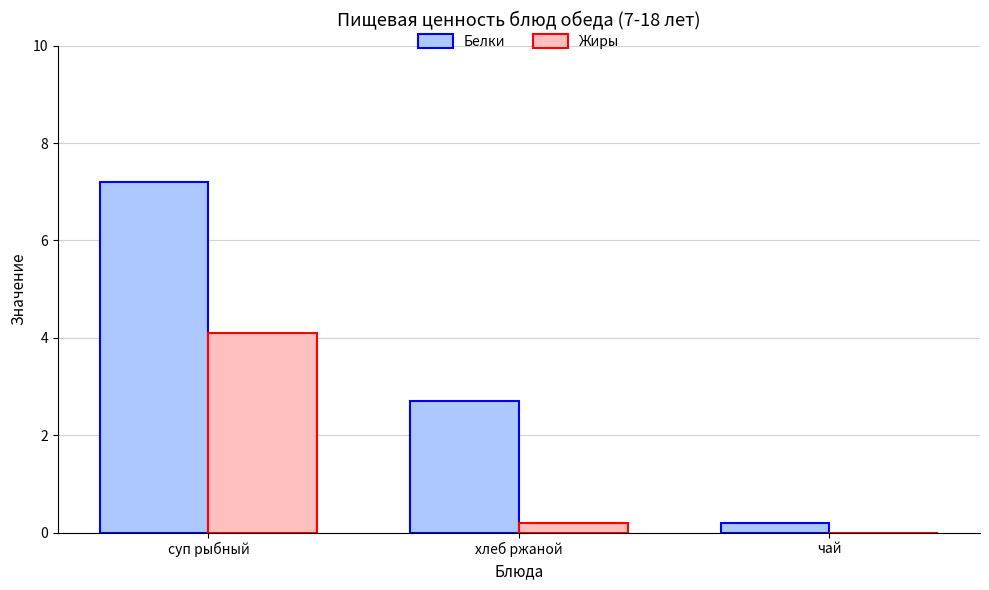

Is it true that Жиры equals 0.0 at чай?

True